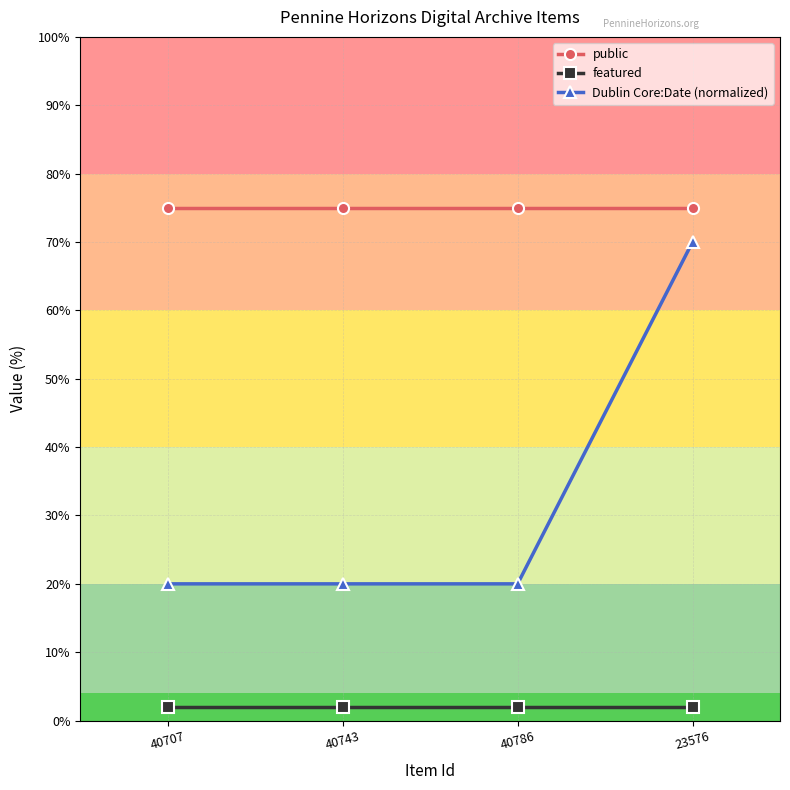

True or false: Dublin Core:Date (normalized) has more than 2 points higher than both neighbors.

False